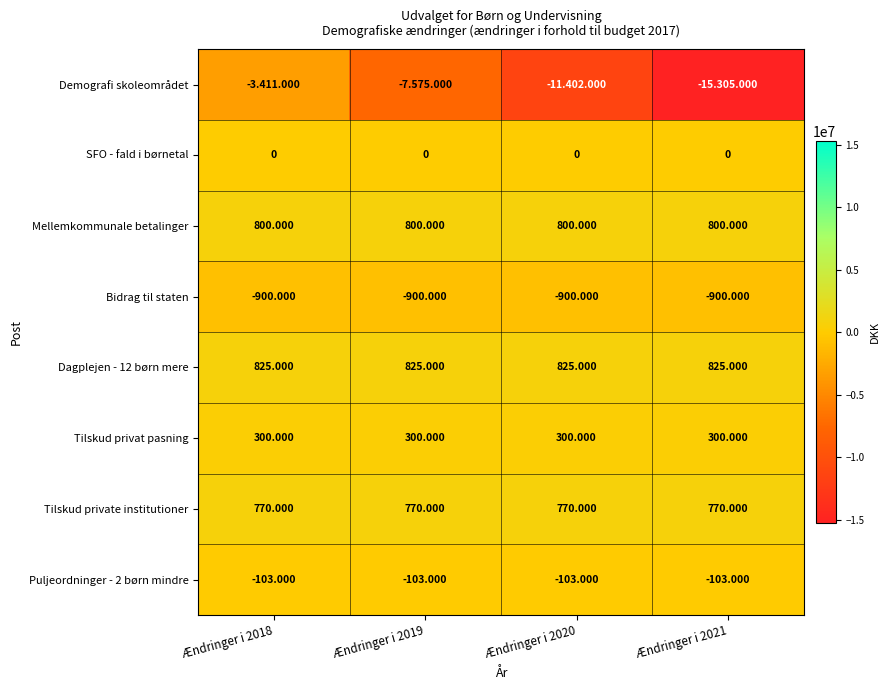

What is the total value across all series at Ændringer i 2021?

-13613000